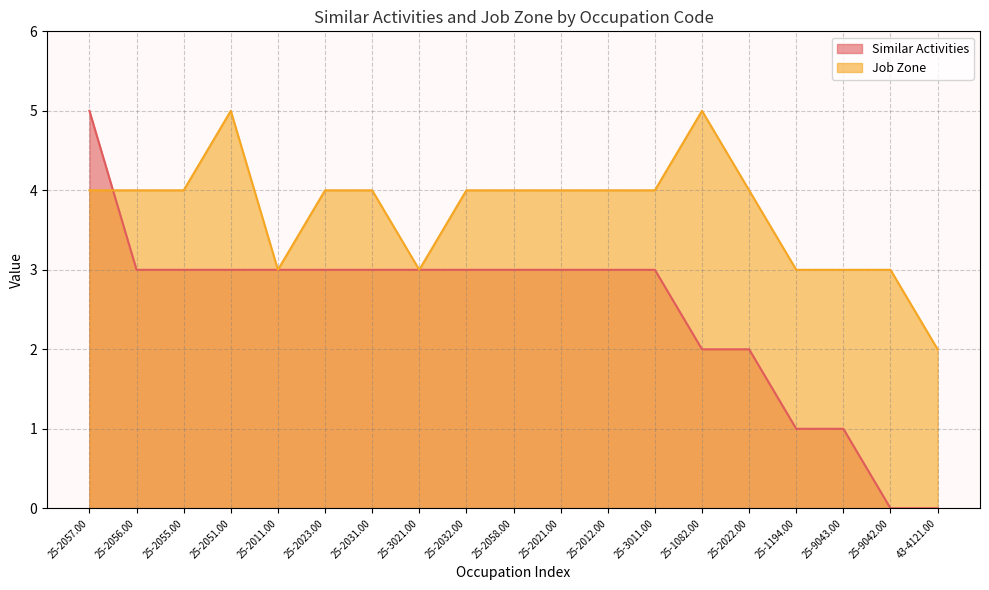

How many data points in Job Zone are above 4?

2